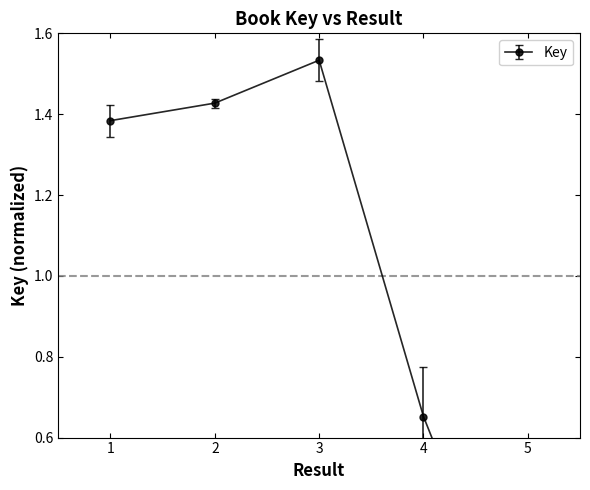

Between 2 and 3, which is larger?

3